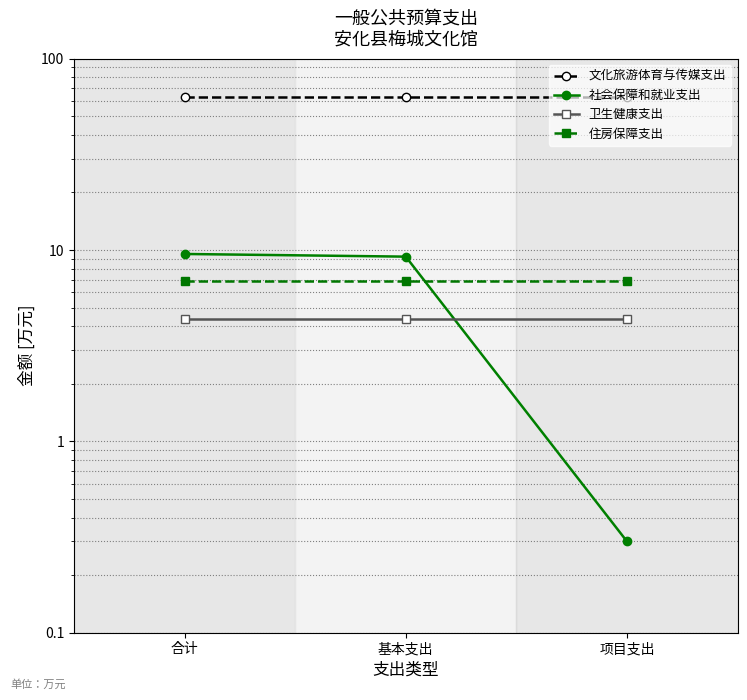

Where is 社会保障和就业支出 nearest to the value 4?

项目支出